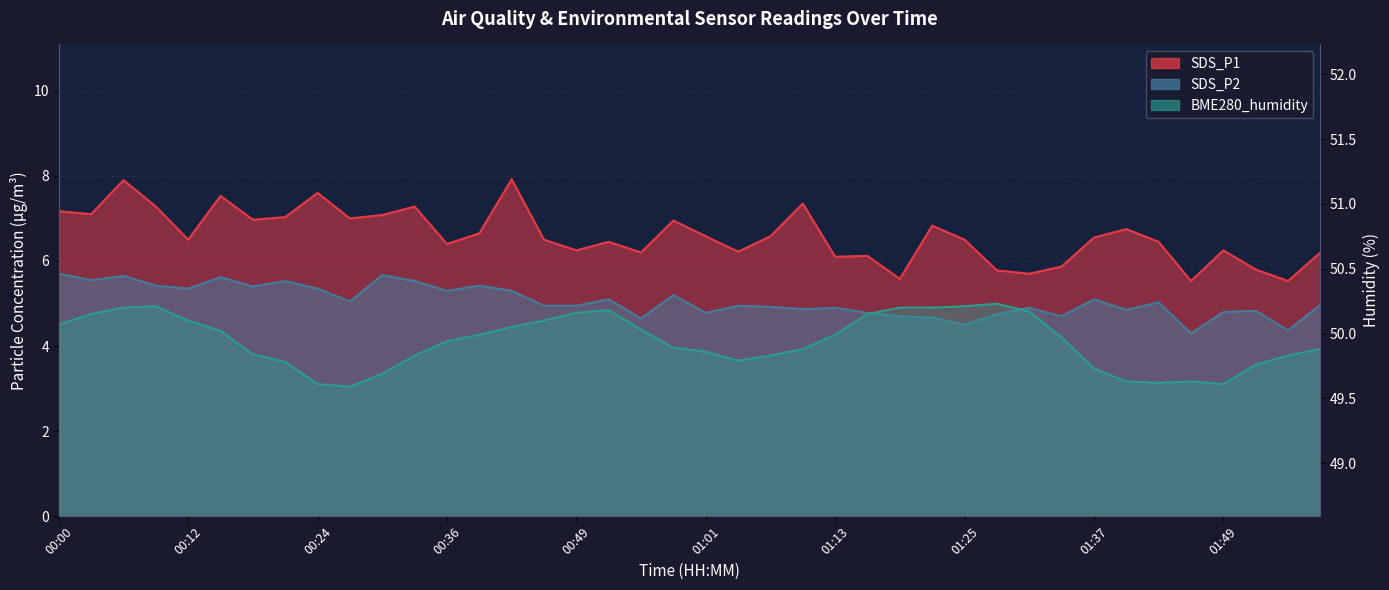

How many lines are shown in the chart?

3